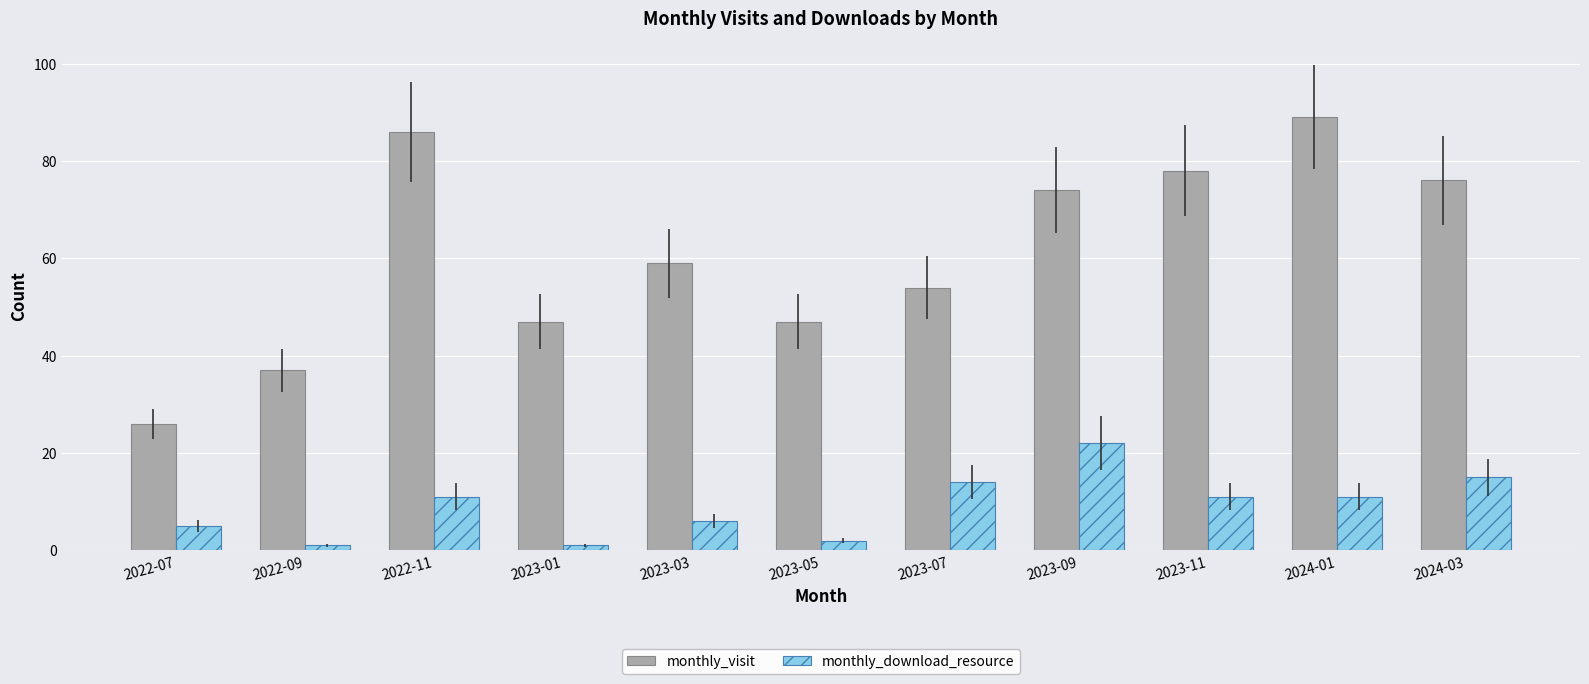

At how many categories does at least one series exceed 49?

7